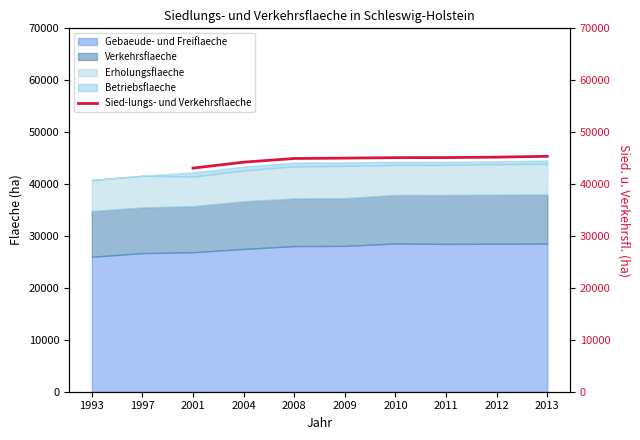

The value at 2011 is 45103.7. True or false?

True